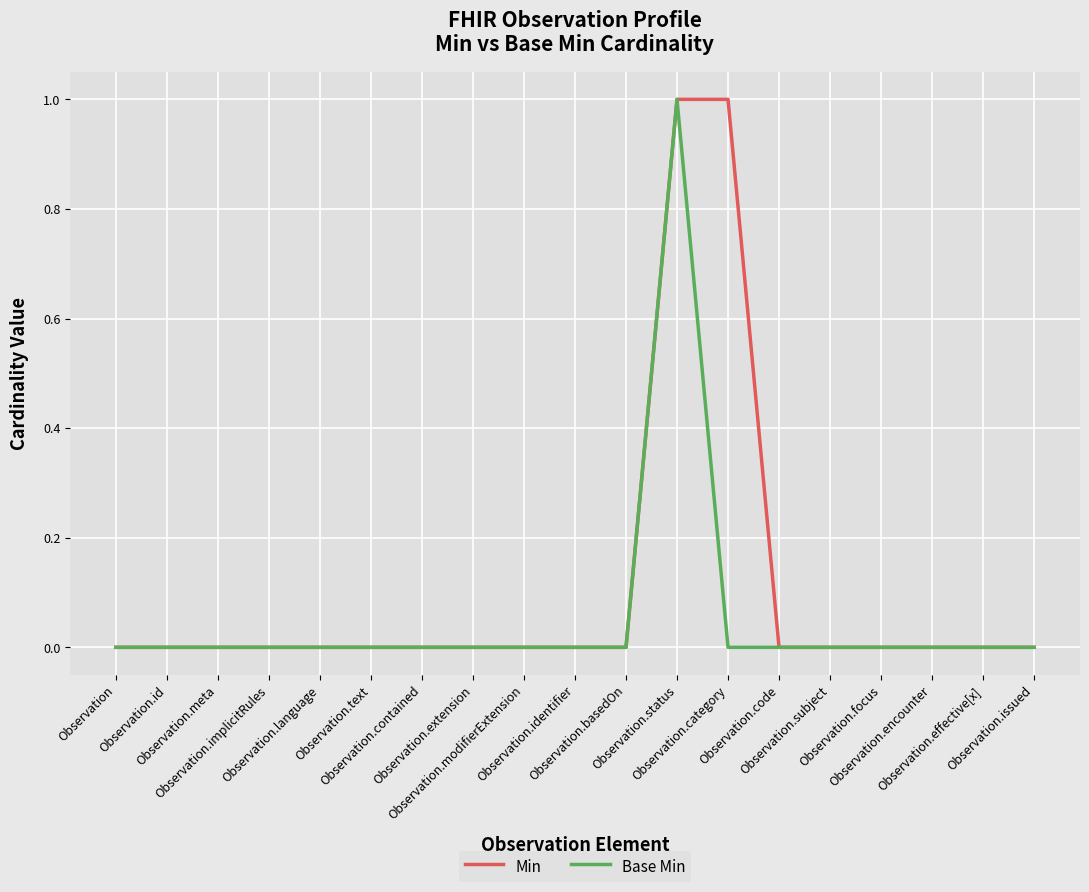

Which series has the largest total across all categories?

Min